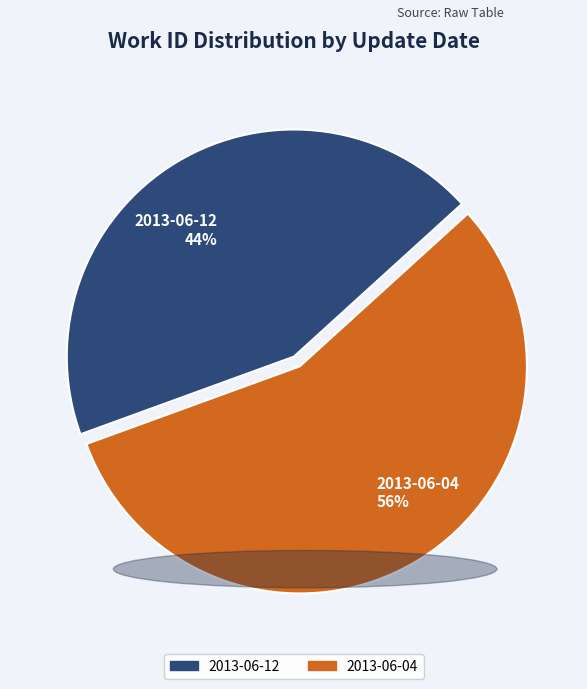

True or false: 2013-06-12 accounts for 44% of the total.

True